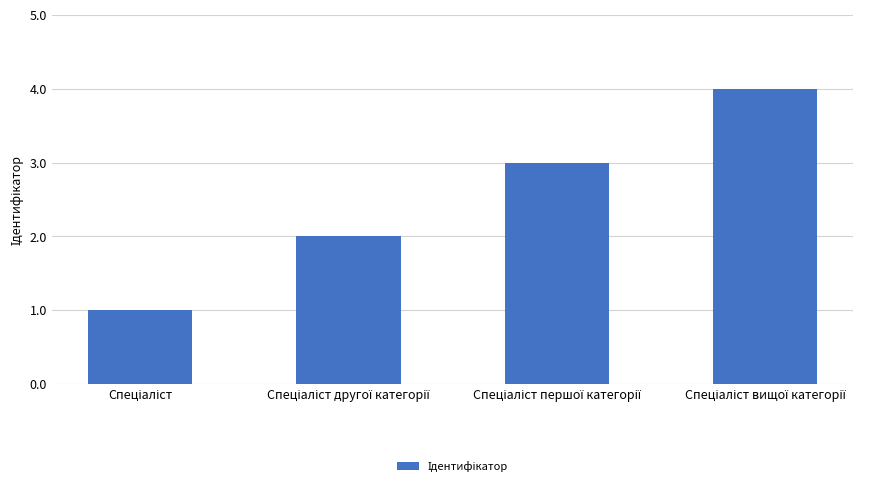

How many categories are shown in the chart?

4